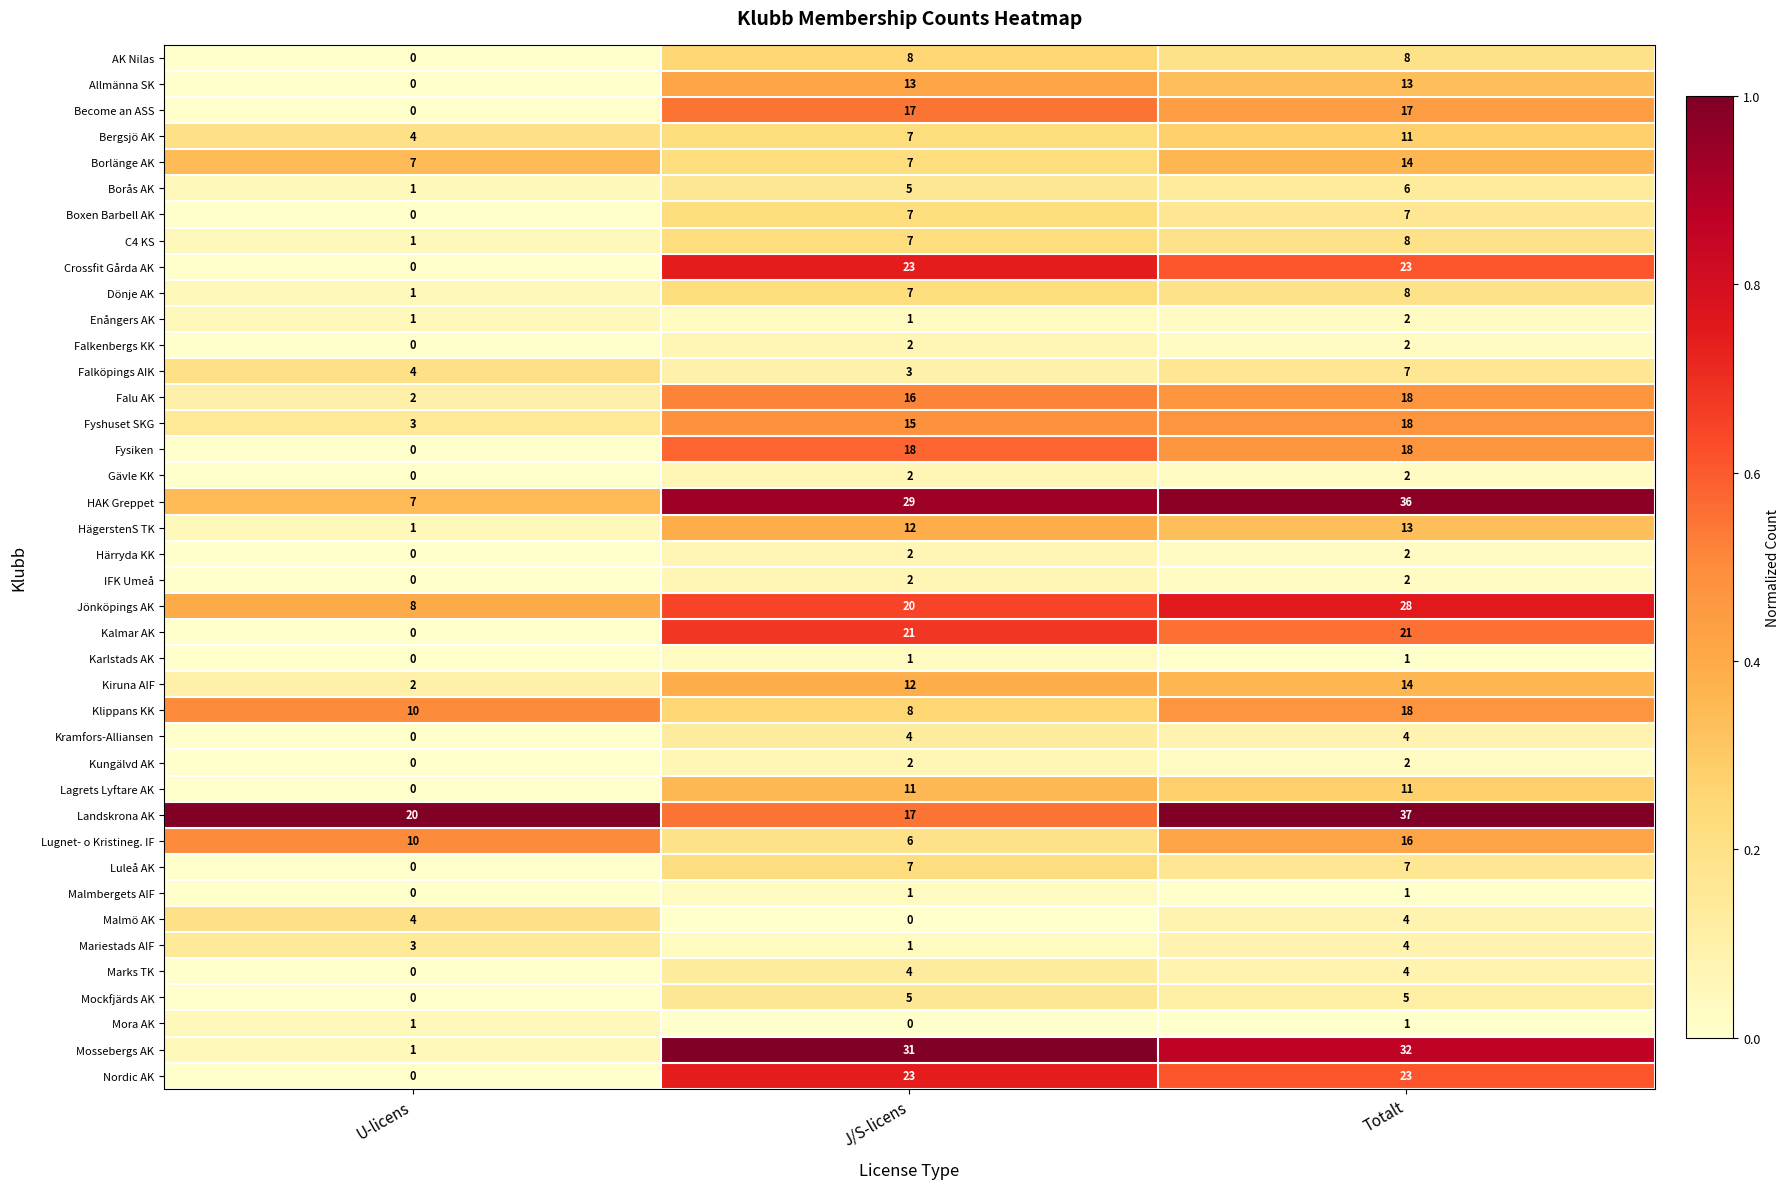

Is it true that Mockfjärds AK equals 5 at J/S-licens?

True